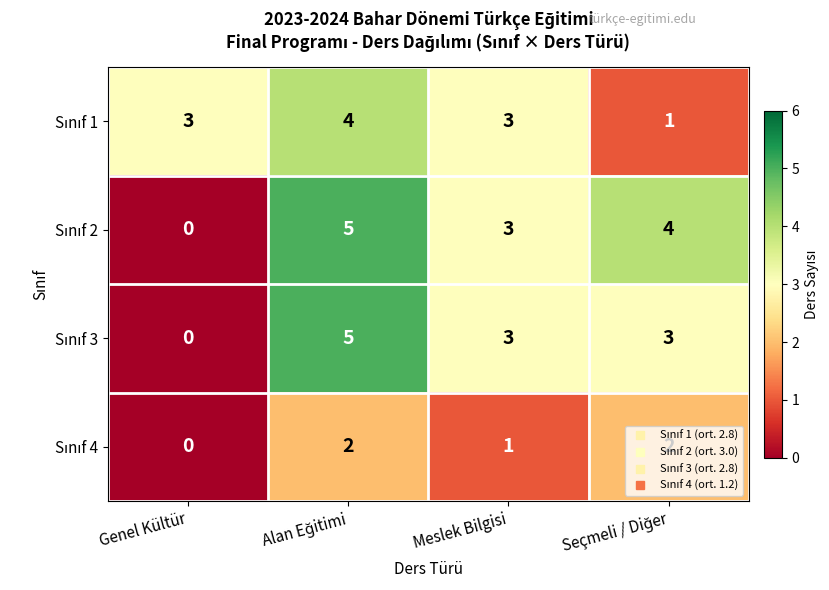

What is the spread (max minus min) of values at Genel Kültür?

3